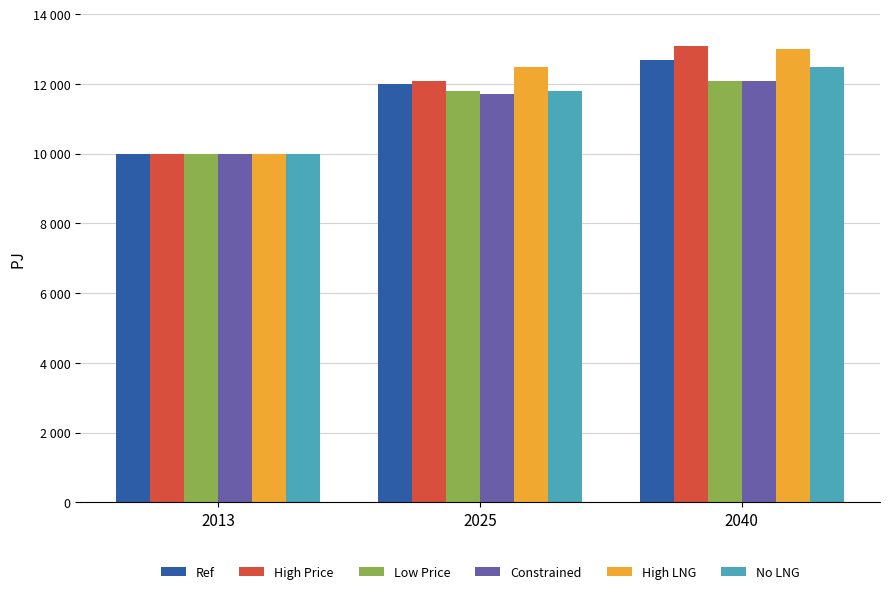

The value of Low Price at 2013 is 10000. True or false?

True